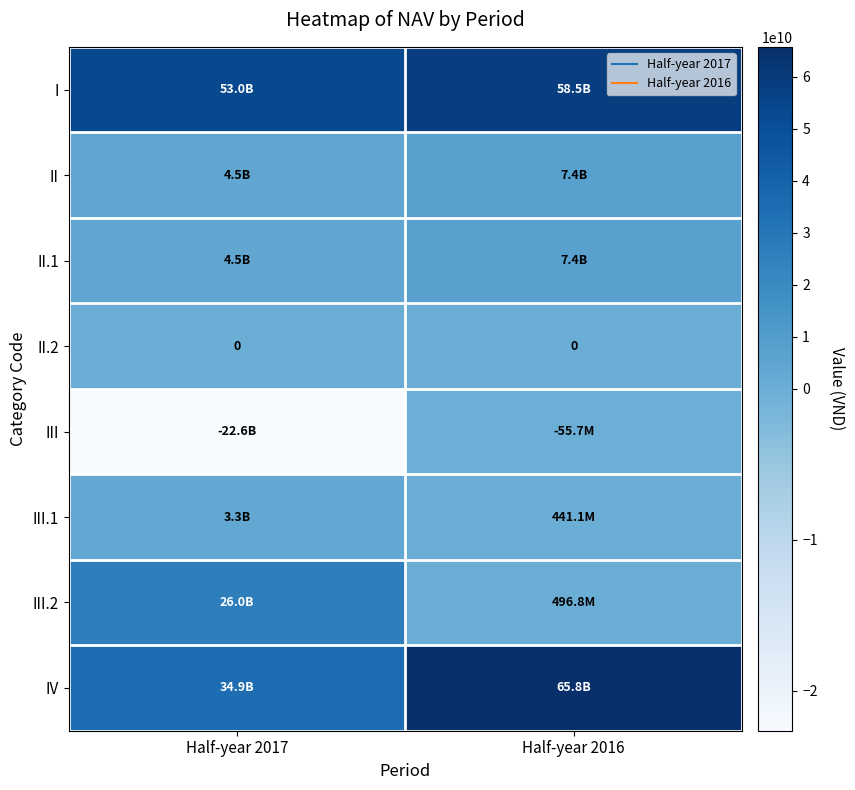

Is it true that III.1 equals 4983876737 at Half-year 2017?

False